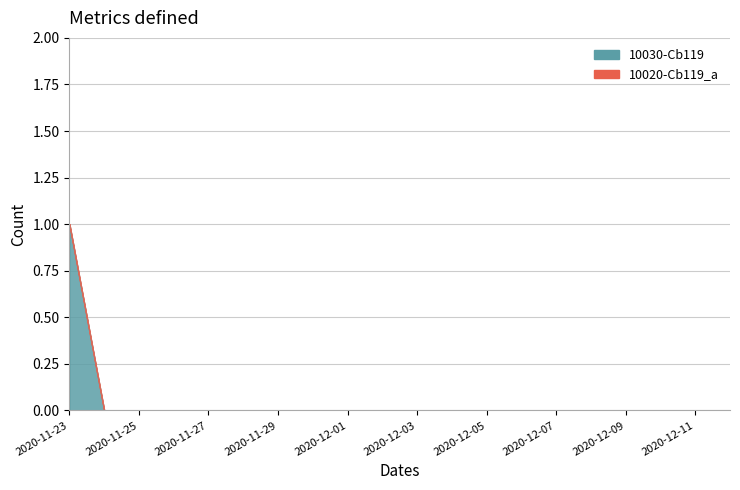

Rank the categories by value from lowest to highest.

2020-11-24, 2020-11-25, 2020-11-26, 2020-11-27, 2020-11-28, 2020-11-29, 2020-11-30, 2020-12-01, 2020-12-02, 2020-12-03, 2020-12-04, 2020-12-05, 2020-12-06, 2020-12-07, 2020-12-08, 2020-12-09, 2020-12-10, 2020-12-11, 2020-12-12, 2020-11-23